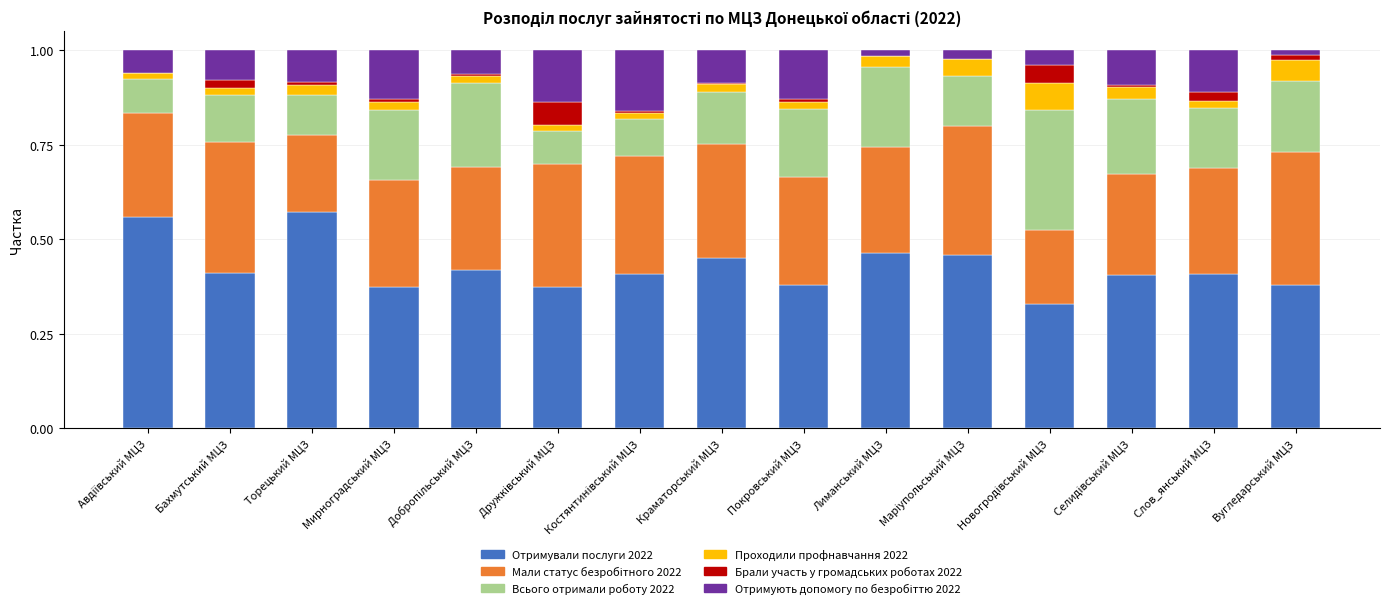

The value of Отримували послуги 2022 at Краматорський МЦЗ is 0.2. True or false?

False